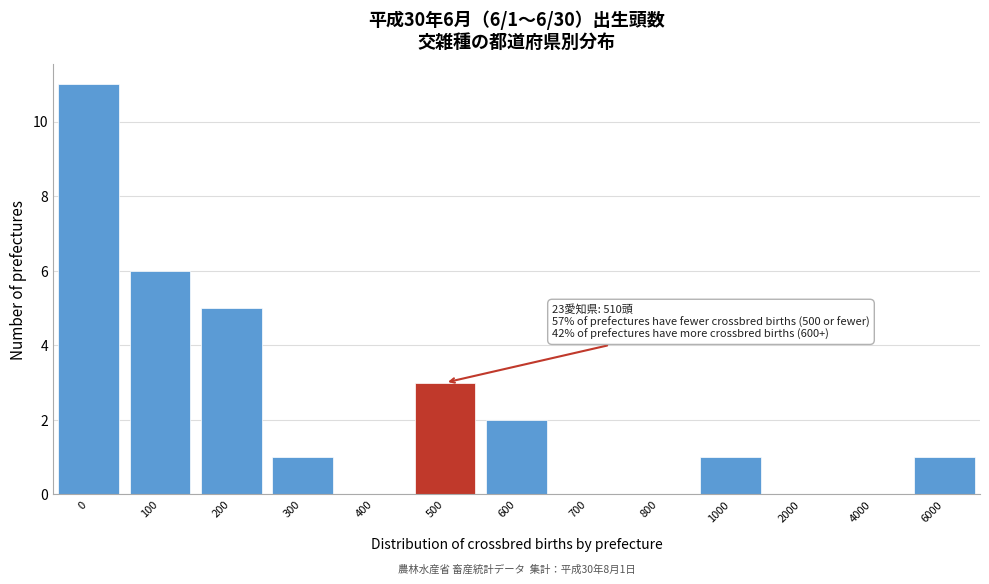

Reading left to right, extract all data points from this chart.

0=11	100=6	200=5	300=1	400=0	500=3	600=2	700=0	800=0	1000=1	2000=0	4000=0	6000=1